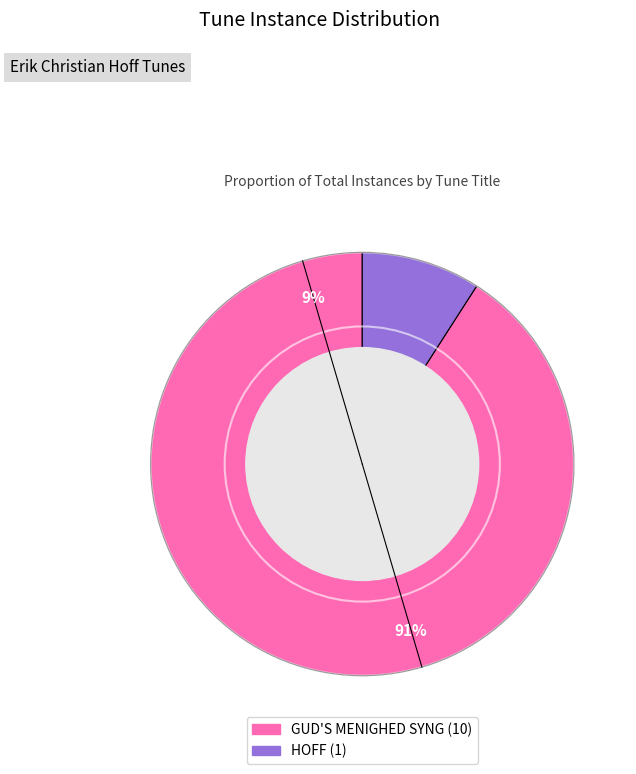

Approximately how many times larger is the value at GUD'S MENIGHED SYNG compared to HOFF?

10.0